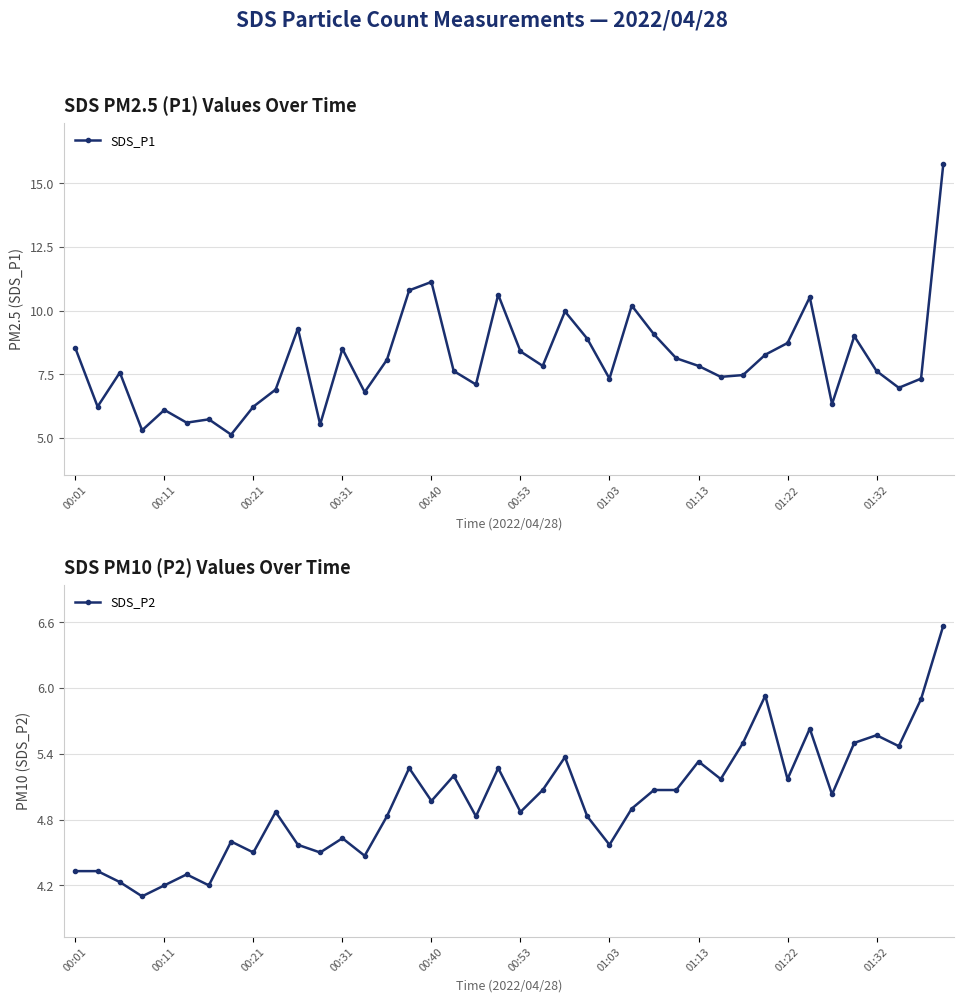

True or false: SDS_P2 and SDS_P1 intersect in this chart.

False